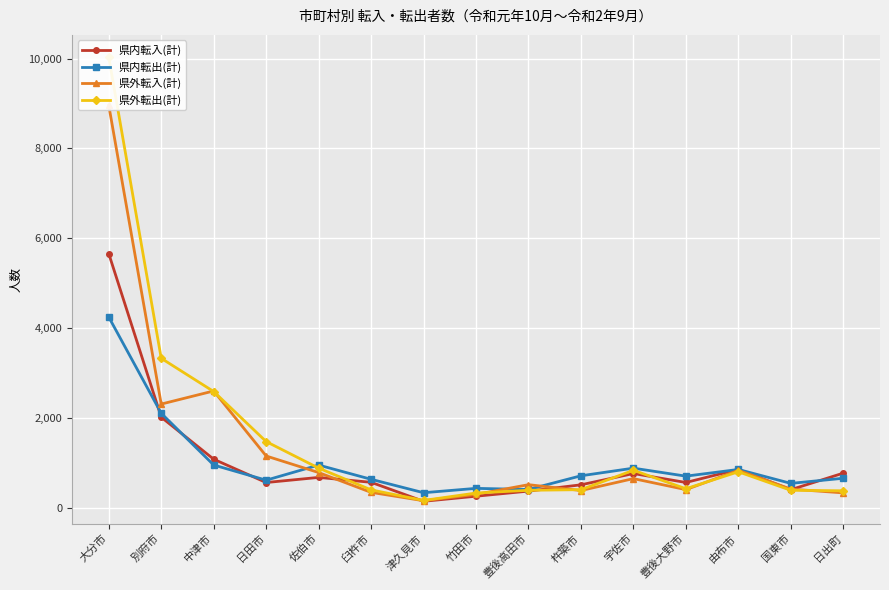

Which label corresponds to the smallest value in the chart?

津久見市